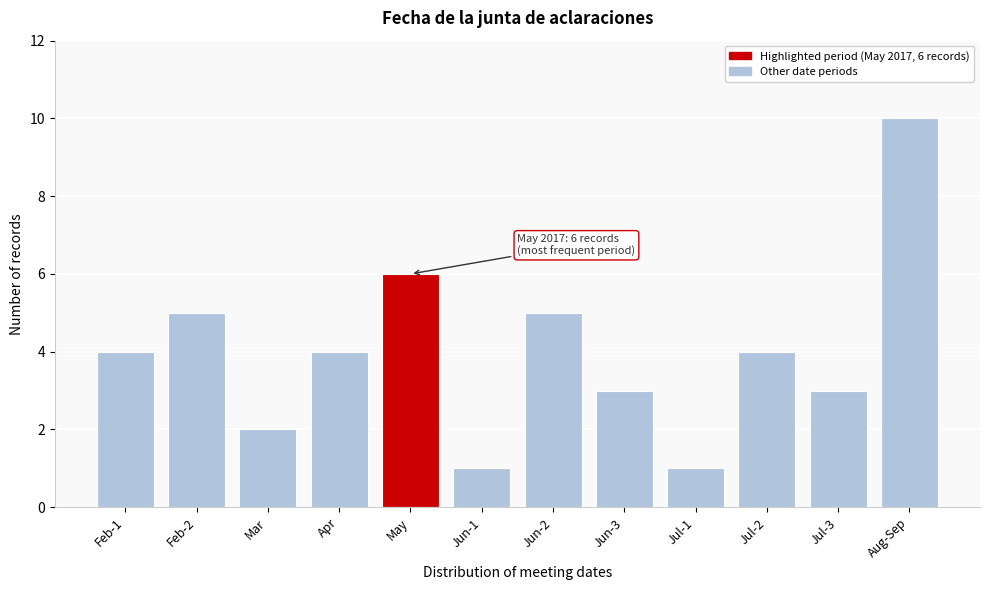

Reading left to right, what are all the values shown in this chart?

Feb-1=4	Feb-2=5	Mar=2	Apr=4	May=6	Jun-1=1	Jun-2=5	Jun-3=3	Jul-1=1	Jul-2=4	Jul-3=3	Aug-Sep=10